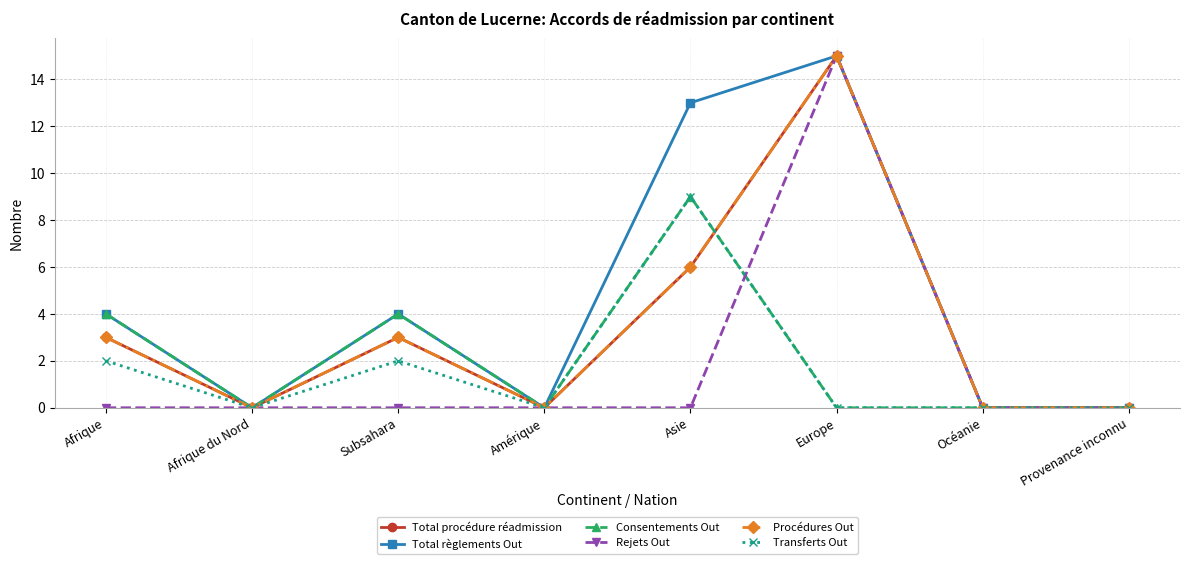

How many lines are shown in the chart?

6